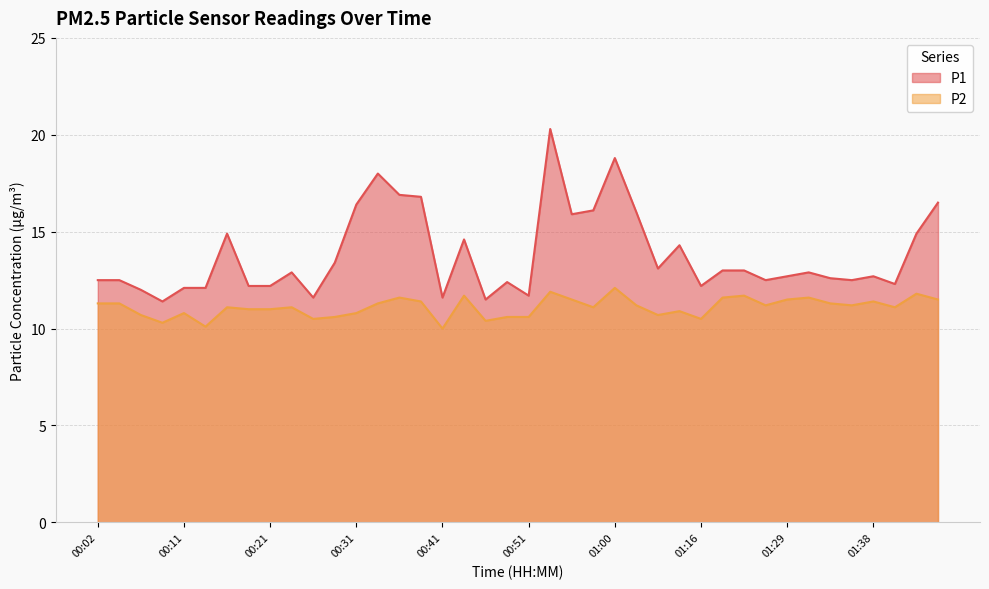

At how many categories does at least one series exceed 12?

34